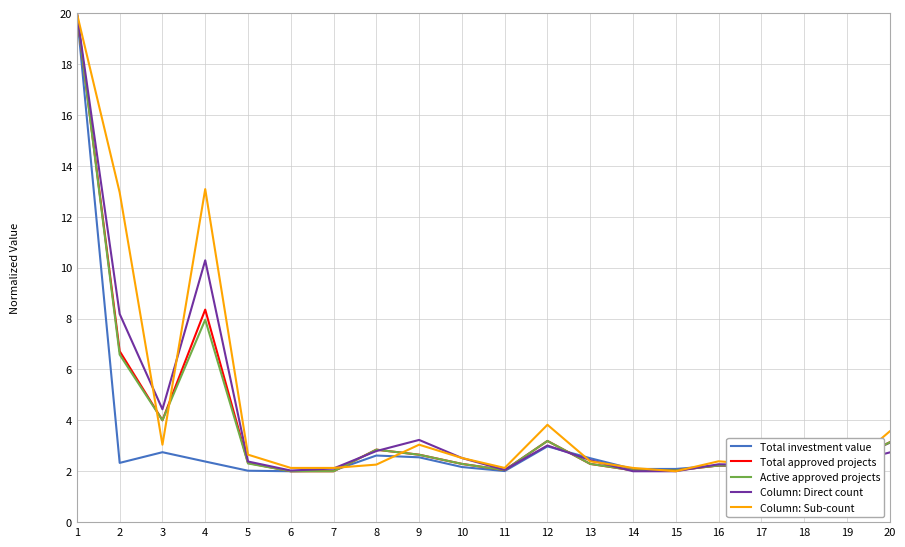

What is the greatest value displayed?

20.0